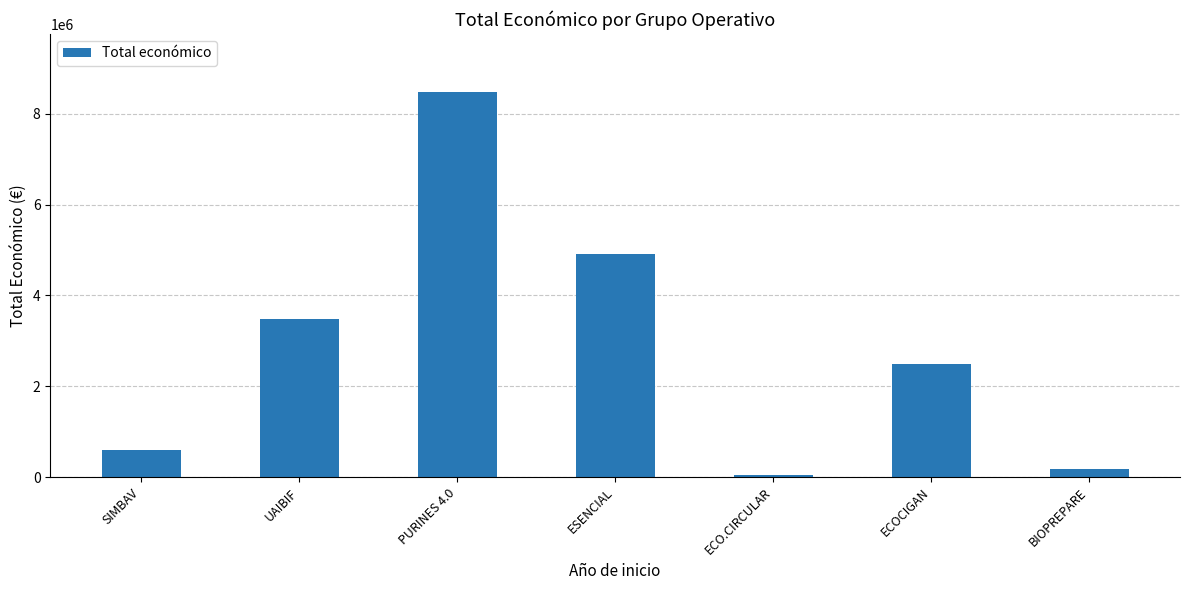

What is the difference between the maximum and minimum values?

8442154